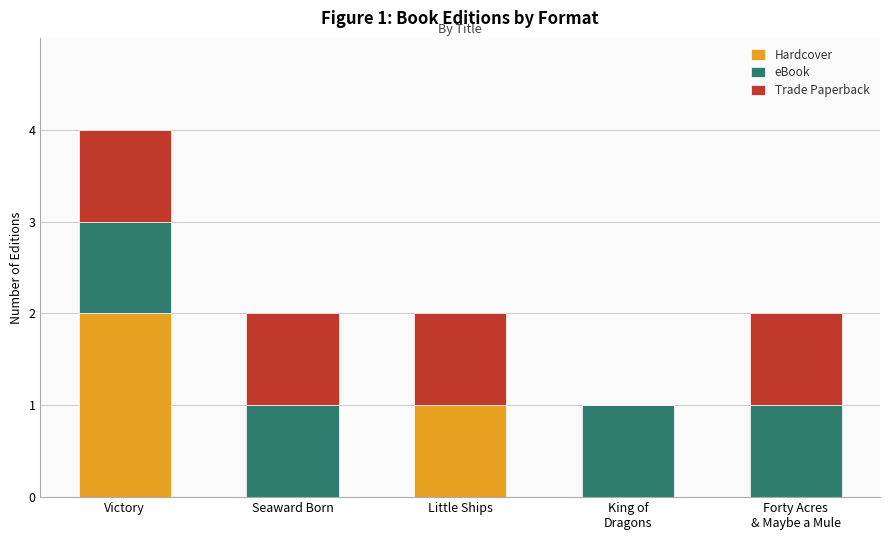

The value of Hardcover at Little Ships is 1. True or false?

True